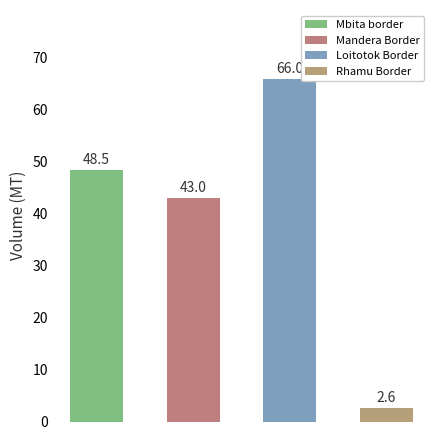

Does the chart contain any negative values?

No